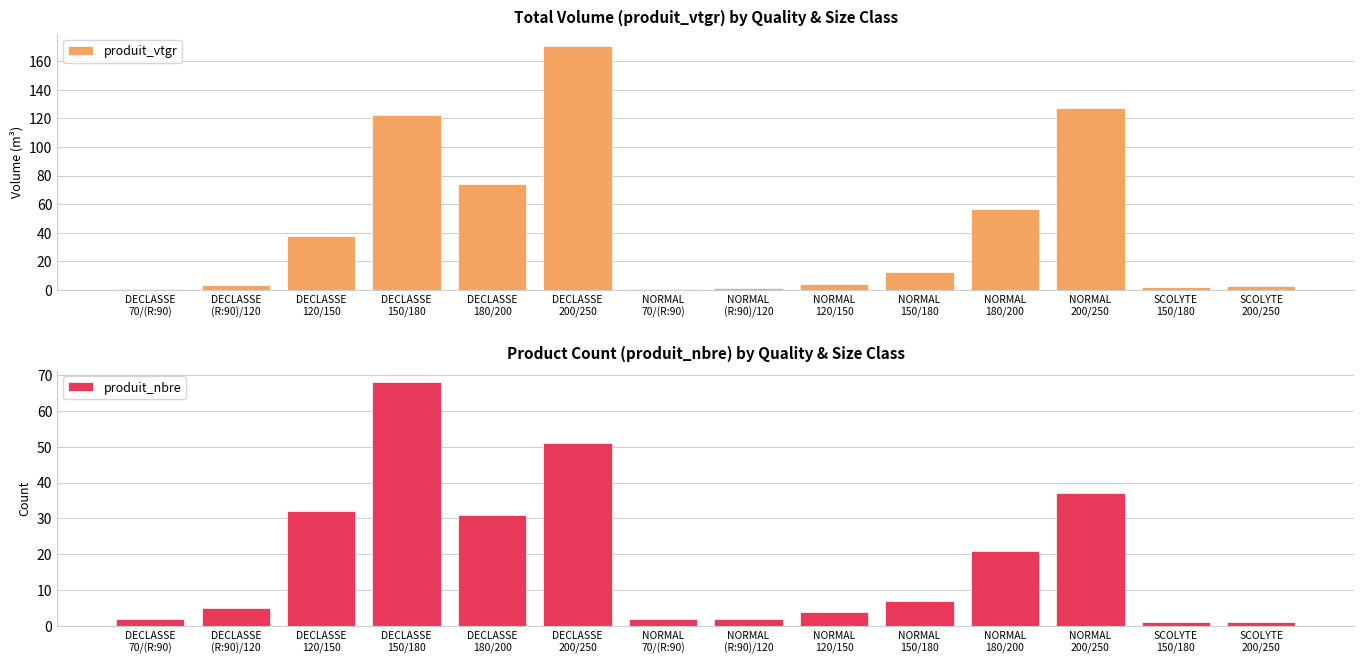

How many distinct data groups are displayed?

2